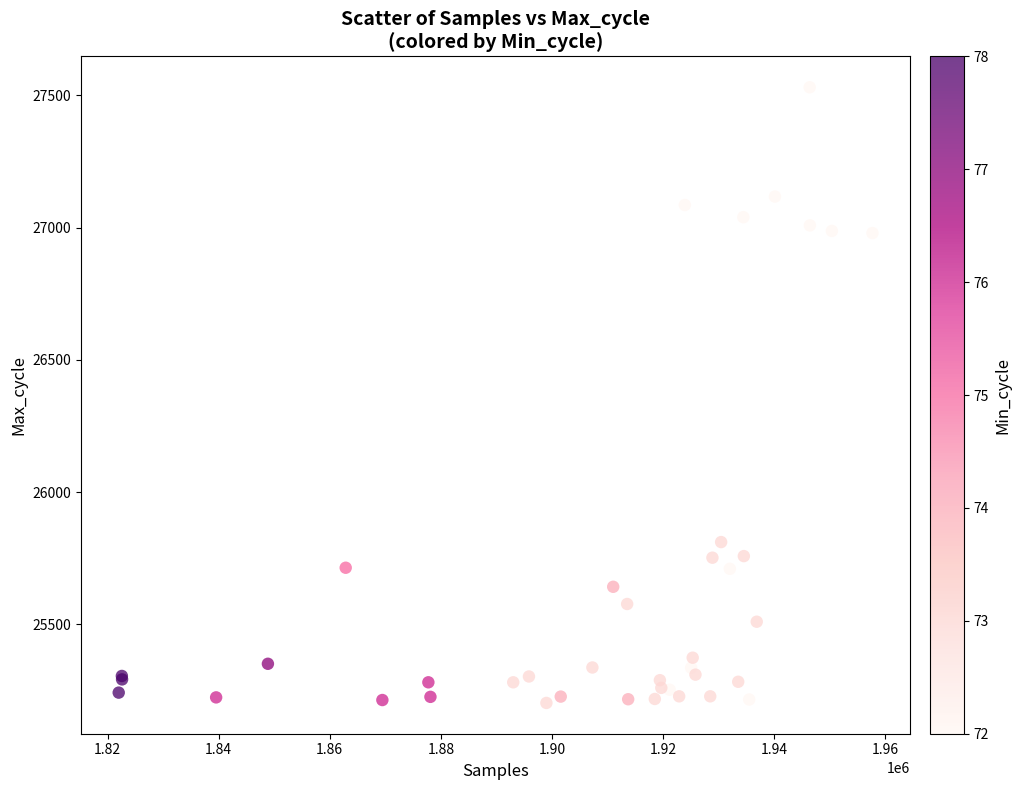

What Y value in the scatter plot is closest to 26366?

25811